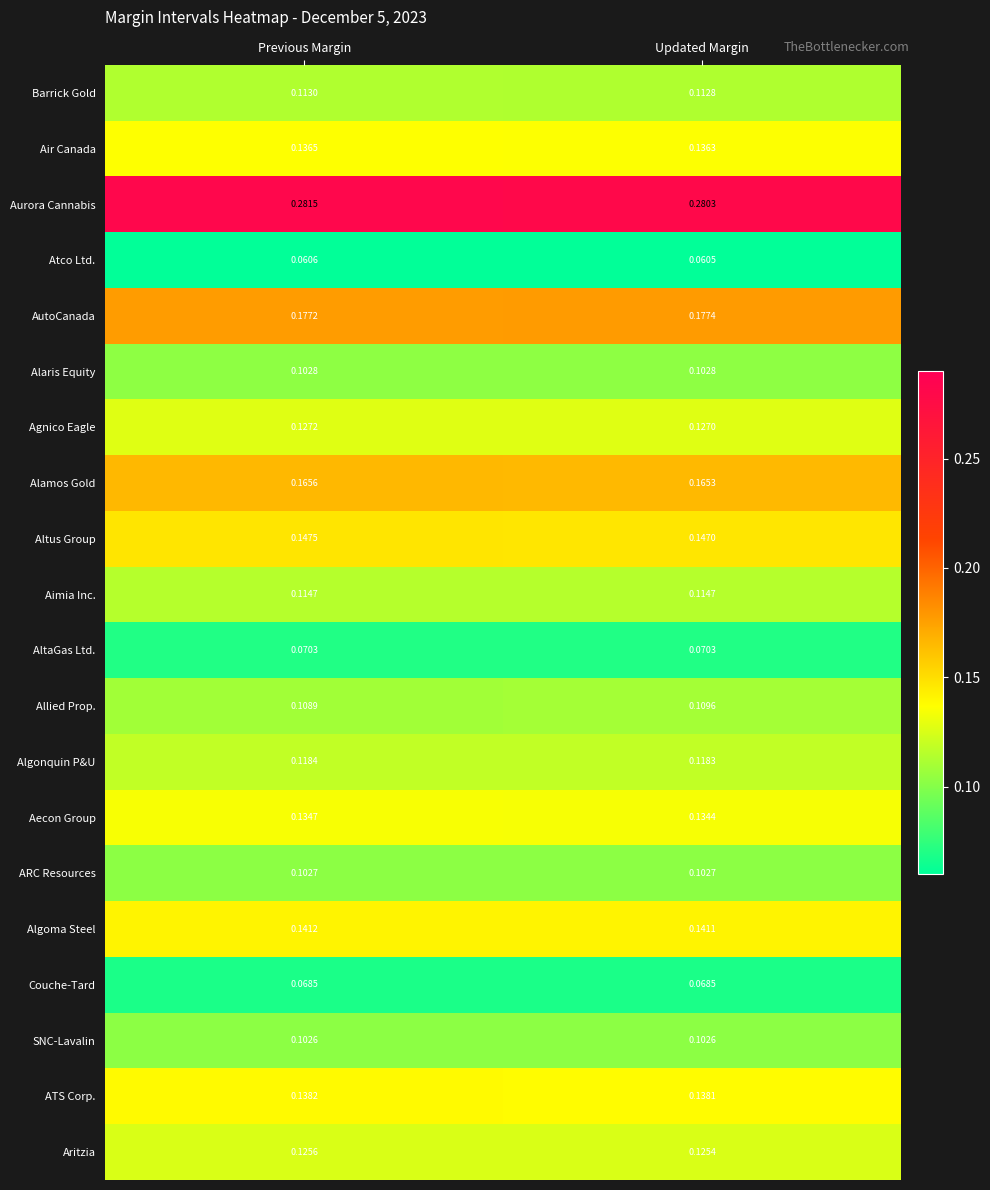

Which series has the largest range (max minus min)?

Aurora Cannabis